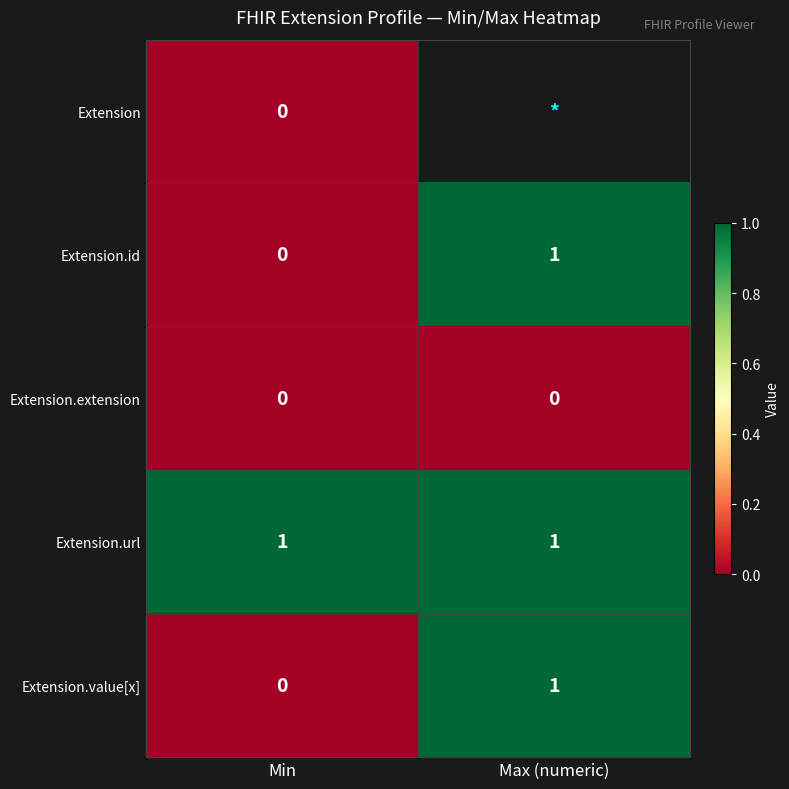

How many categories are shown in the chart?

2